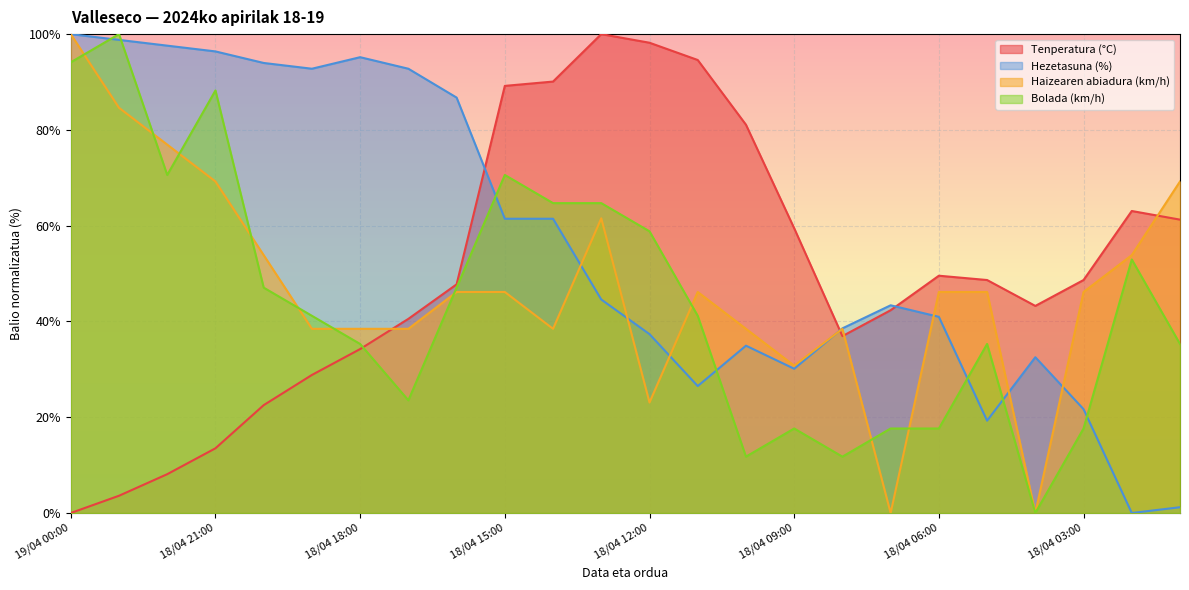

Between 18/04 08:00 and 18/04 06:00, which is larger?

18/04 06:00